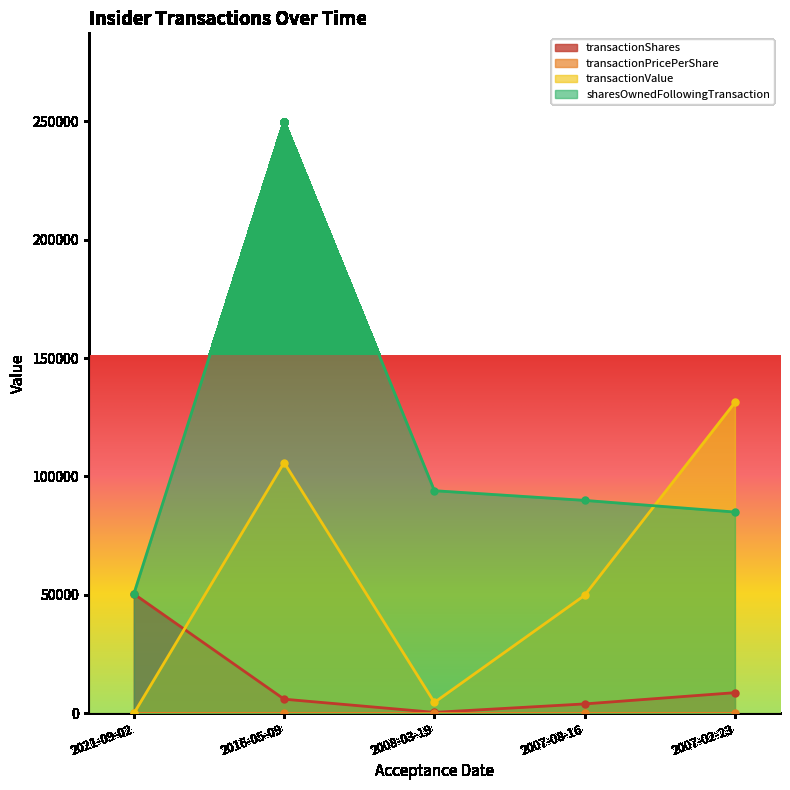

Where does the transactionValue series first go above 49845?

2016-05-09